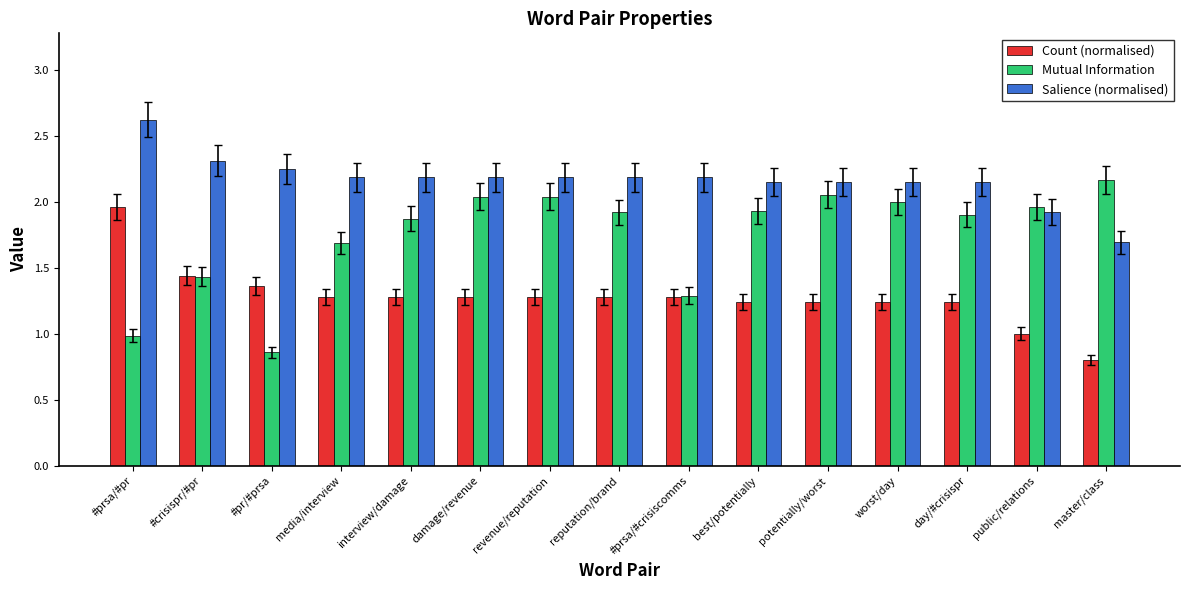

Rank the series at interview/damage from lowest to highest value.

Count (normalised), Mutual Information, Salience (normalised)